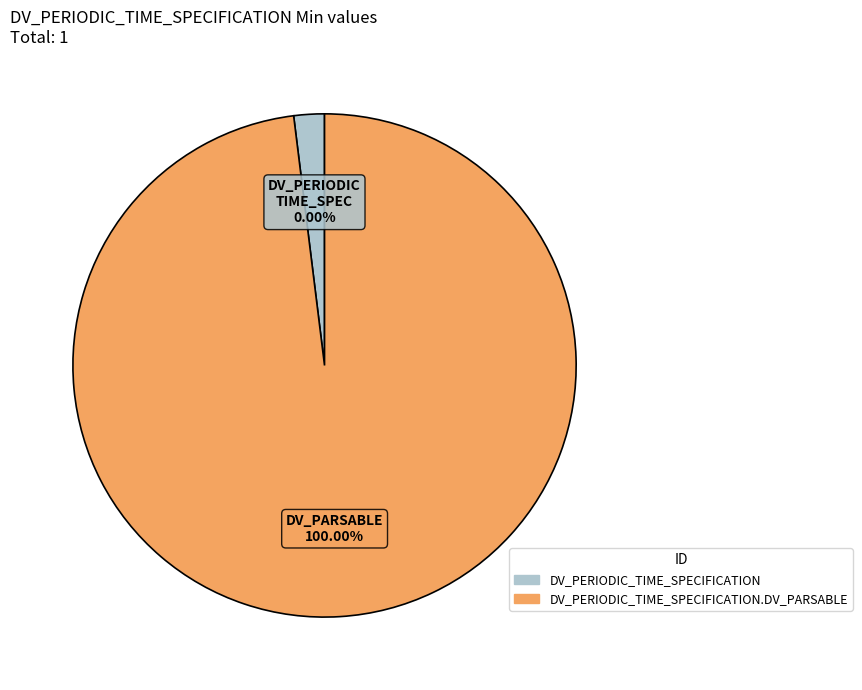

Rank the categories by value from highest to lowest.

DV_PERIODIC_TIME_SPECIFICATION.DV_PARSABLE, DV_PERIODIC_TIME_SPECIFICATION